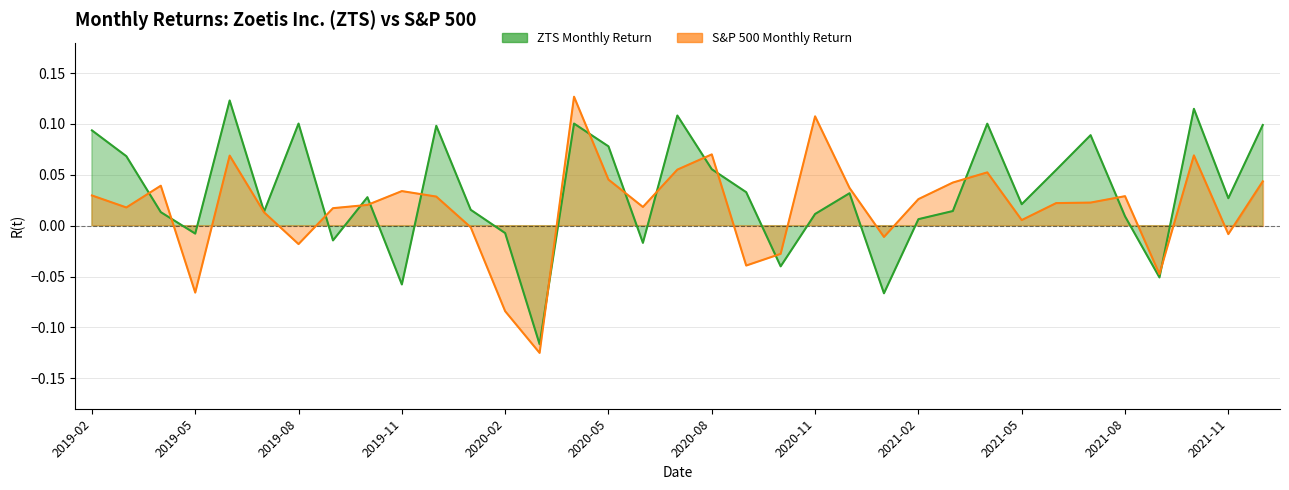

Reading left to right, transcribe all the data shown in this chart.

ZTS Monthly Return: 2019-02=0.1	2019-03=0.1	2019-04=0.0	2019-05=-0.0	2019-06=0.1	2019-07=0.0	2019-08=0.1	2019-09=-0.0	2019-10=0.0	2019-11=-0.1	2019-12=0.1	2020-01=0.0	2020-02=-0.0	2020-03=-0.1	2020-04=0.1	2020-05=0.1	2020-06=-0.0	2020-07=0.1	2020-08=0.1	2020-09=0.0	2020-10=-0.0	2020-11=0.0	2020-12=0.0	2021-01=-0.1	2021-02=0.0	2021-03=0.0	2021-04=0.1	2021-05=0.0	2021-06=0.1	2021-07=0.1	2021-08=0.0	2021-09=-0.1	2021-10=0.1	2021-11=0.0	2021-12=0.1
S&P 500 Monthly Return: 2019-02=0.0	2019-03=0.0	2019-04=0.0	2019-05=-0.1	2019-06=0.1	2019-07=0.0	2019-08=-0.0	2019-09=0.0	2019-10=0.0	2019-11=0.0	2019-12=0.0	2020-01=-0.0	2020-02=-0.1	2020-03=-0.1	2020-04=0.1	2020-05=0.0	2020-06=0.0	2020-07=0.1	2020-08=0.1	2020-09=-0.0	2020-10=-0.0	2020-11=0.1	2020-12=0.0	2021-01=-0.0	2021-02=0.0	2021-03=0.0	2021-04=0.1	2021-05=0.0	2021-06=0.0	2021-07=0.0	2021-08=0.0	2021-09=-0.0	2021-10=0.1	2021-11=-0.0	2021-12=0.0